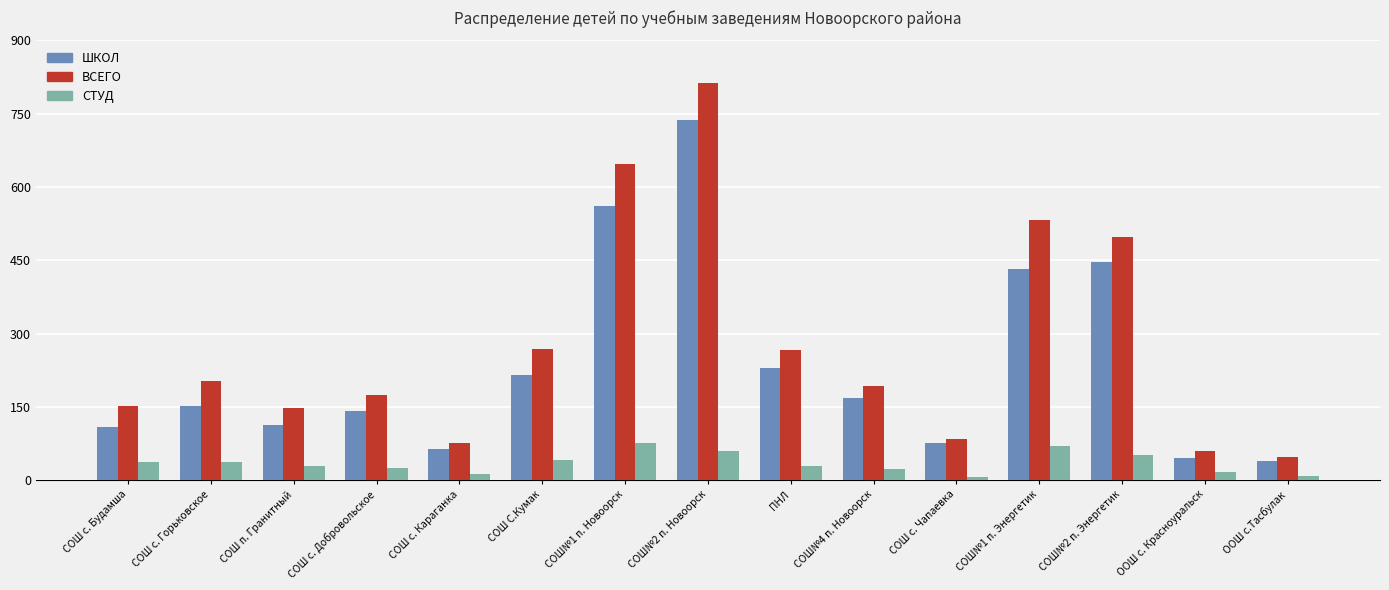

Does the chart contain any negative values?

No